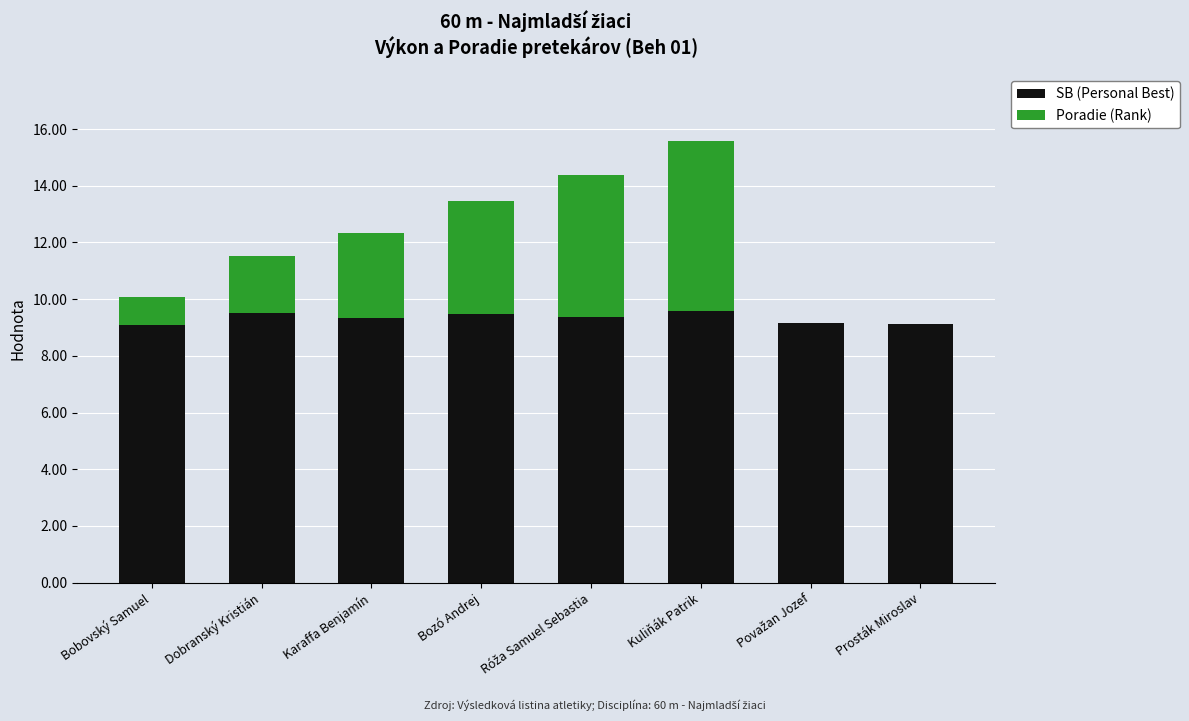

True or false: SB (Personal Best) has a value of 9.5 at Dobranský Kristián.

True